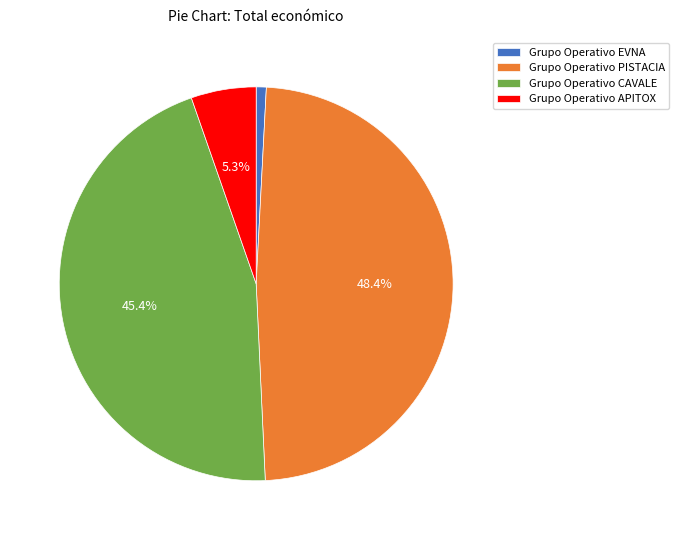

What percentage is the Grupo Operativo CAVALE slice, to the nearest percent?

45%